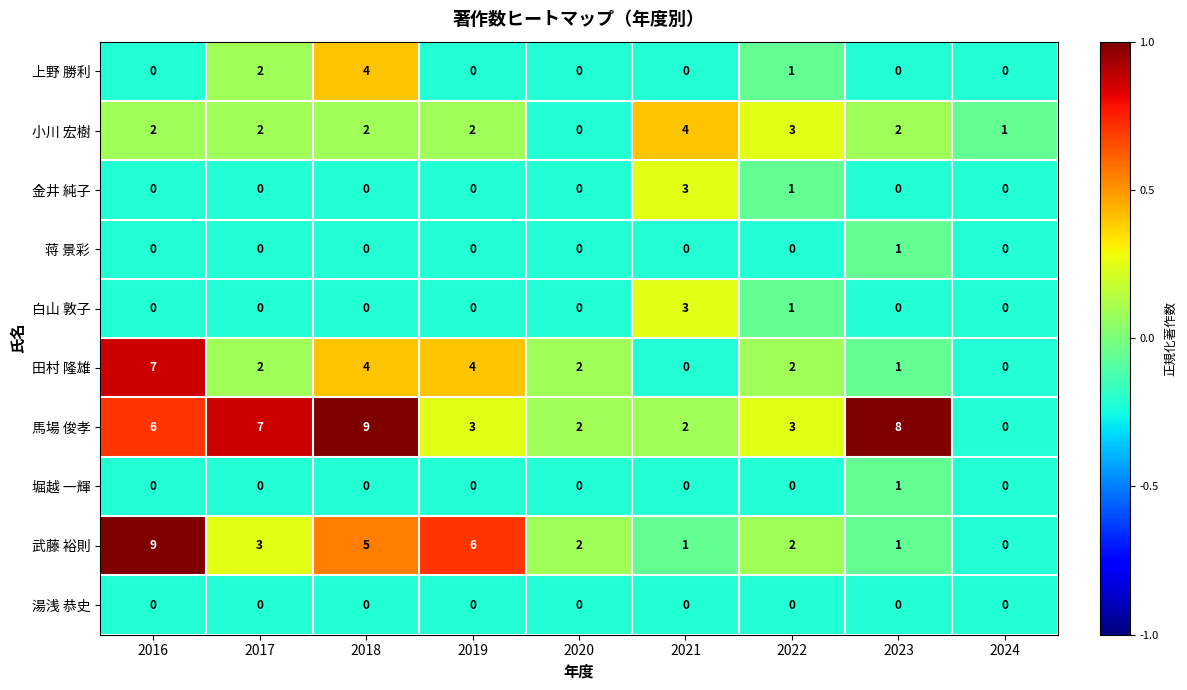

Where does the 武藤 裕則 series first go above 2?

2016